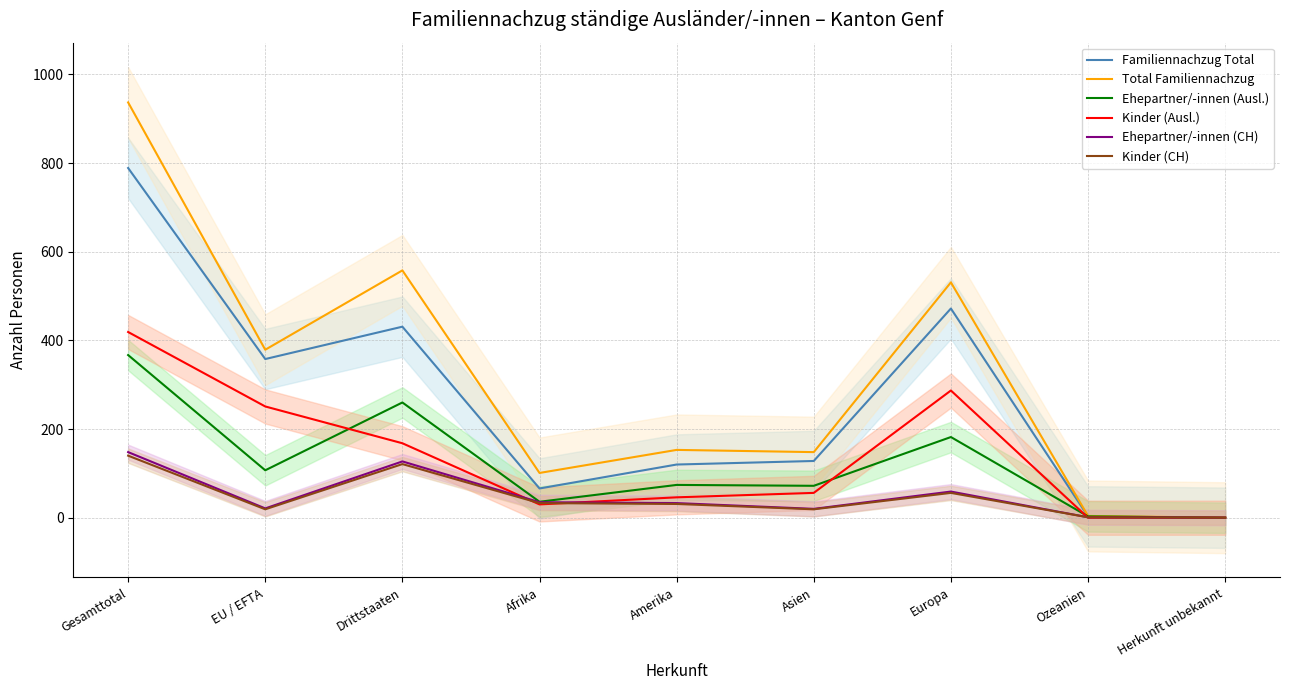

How many values in the Kinder (Ausl.) series are below 56?

4